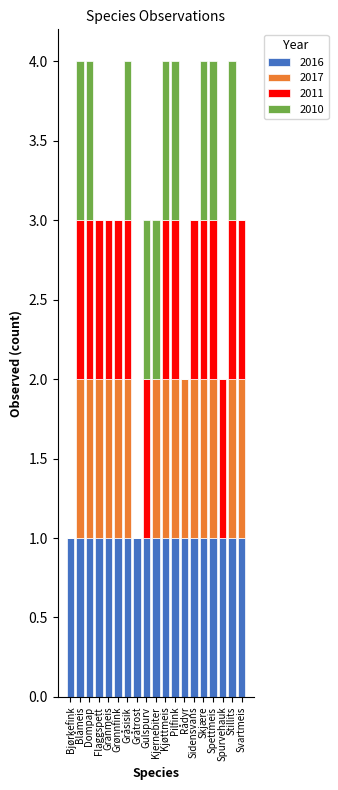

What is the total value across all series at Spettmeis?

4